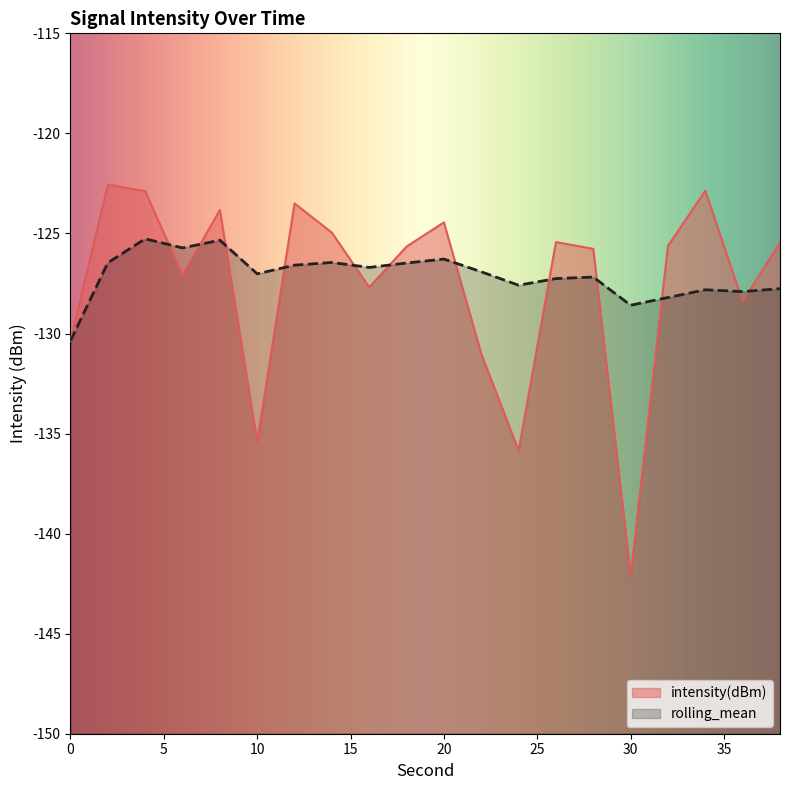

Which series has the largest total across all categories?

rolling_mean